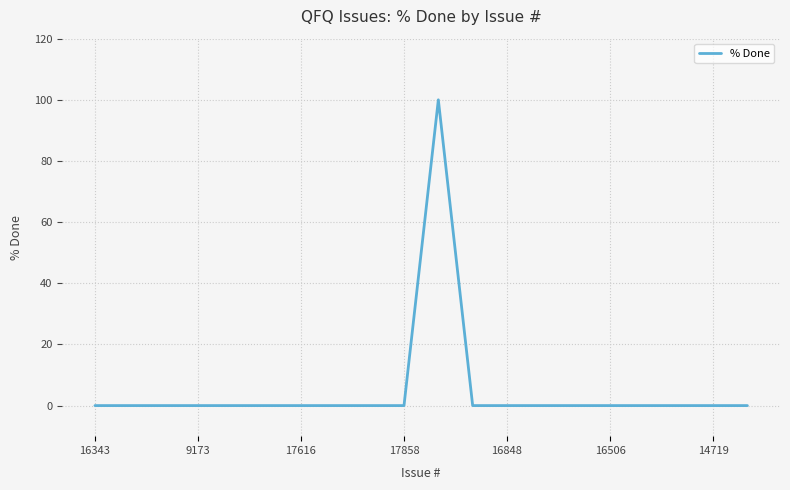

What is the greatest value displayed?

100